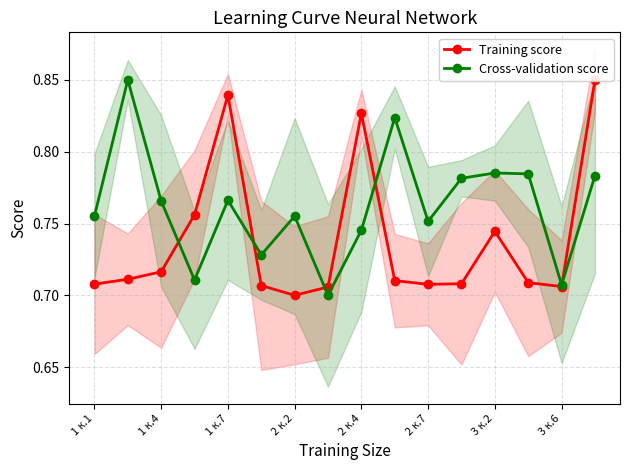

Which series ends up on top after the final intersection of Cross-validation score and Training score?

Training score